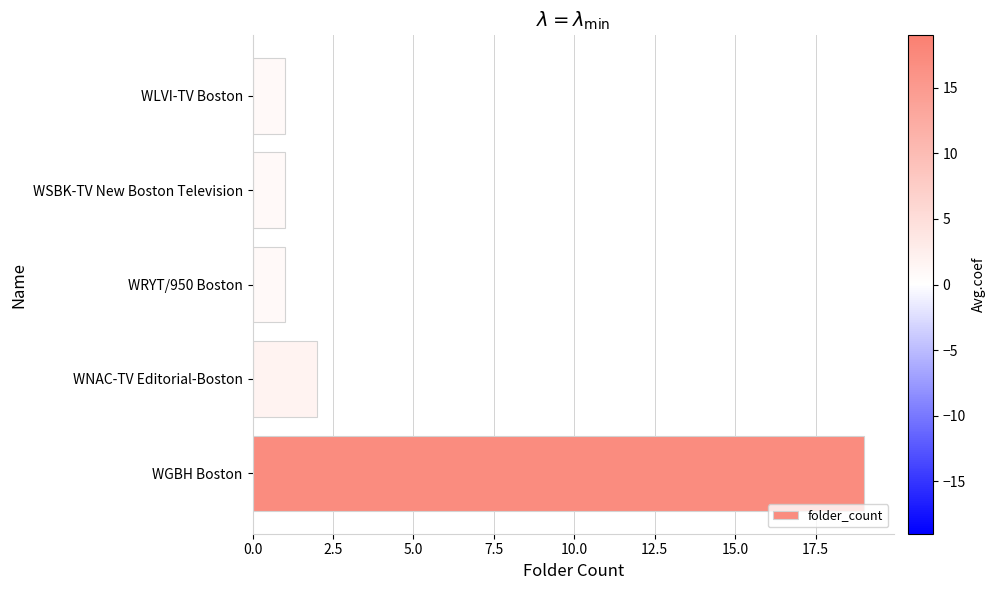

What is the difference between the values at WLVI-TV Boston and WGBH Boston?

18